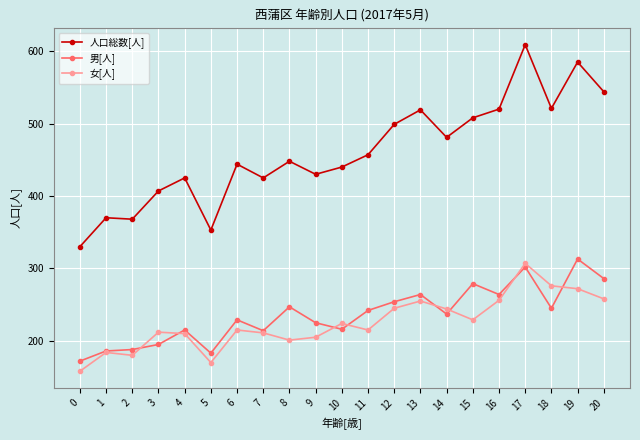

What is the average value of the 女[人] series?

225